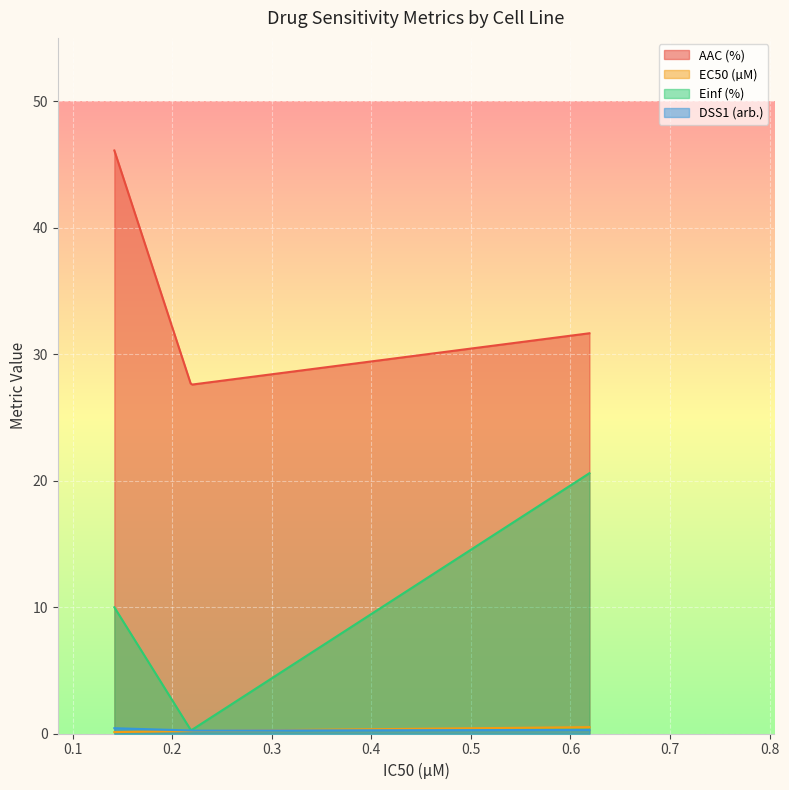

What is the highest value of the DSS1 (arb.) series?

0.4